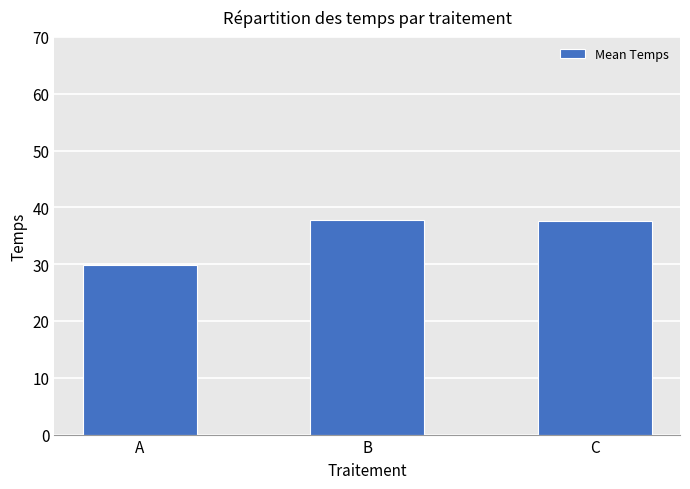

What is the difference between the values at A and C?

7.7